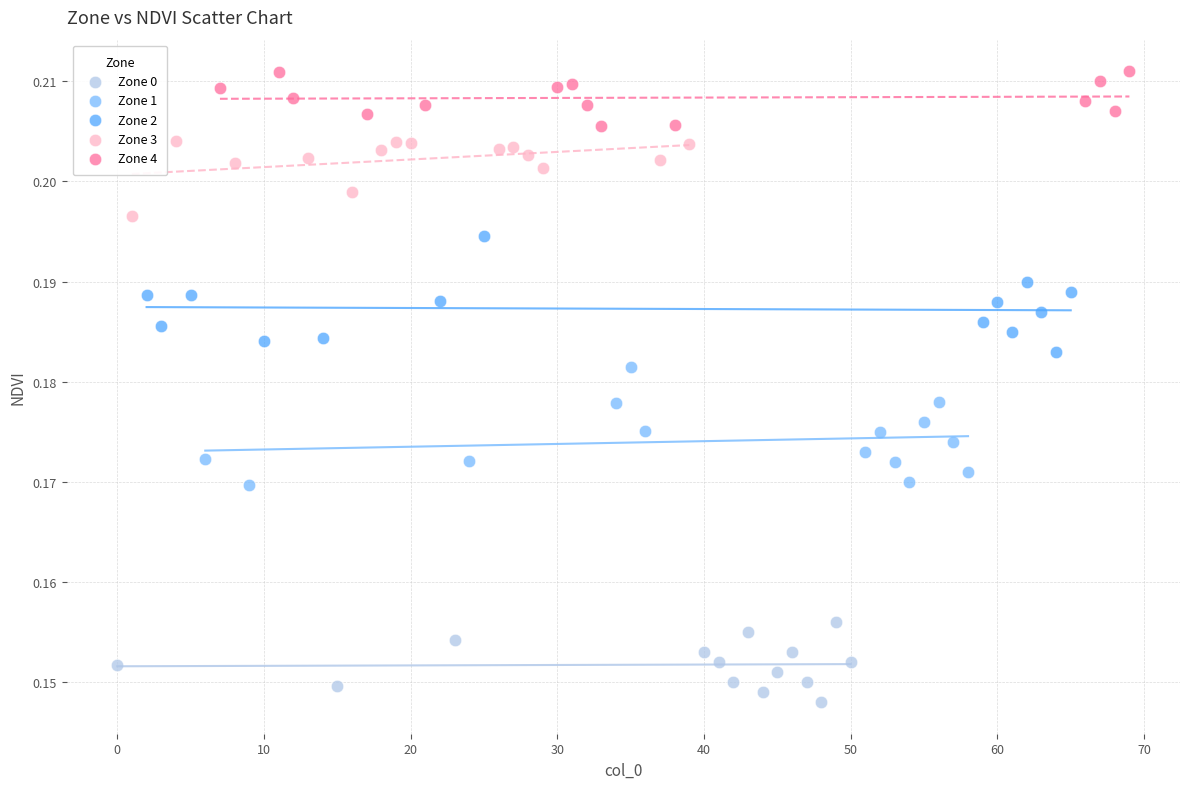

Which series contains the highest Y value?

Zone 4